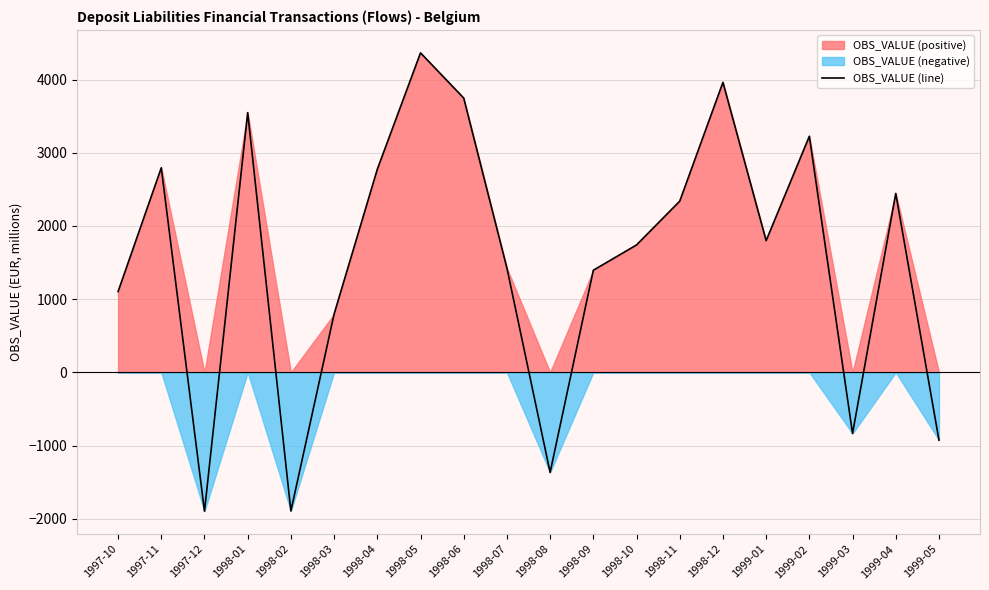

What position from the left is 1997-11?

2